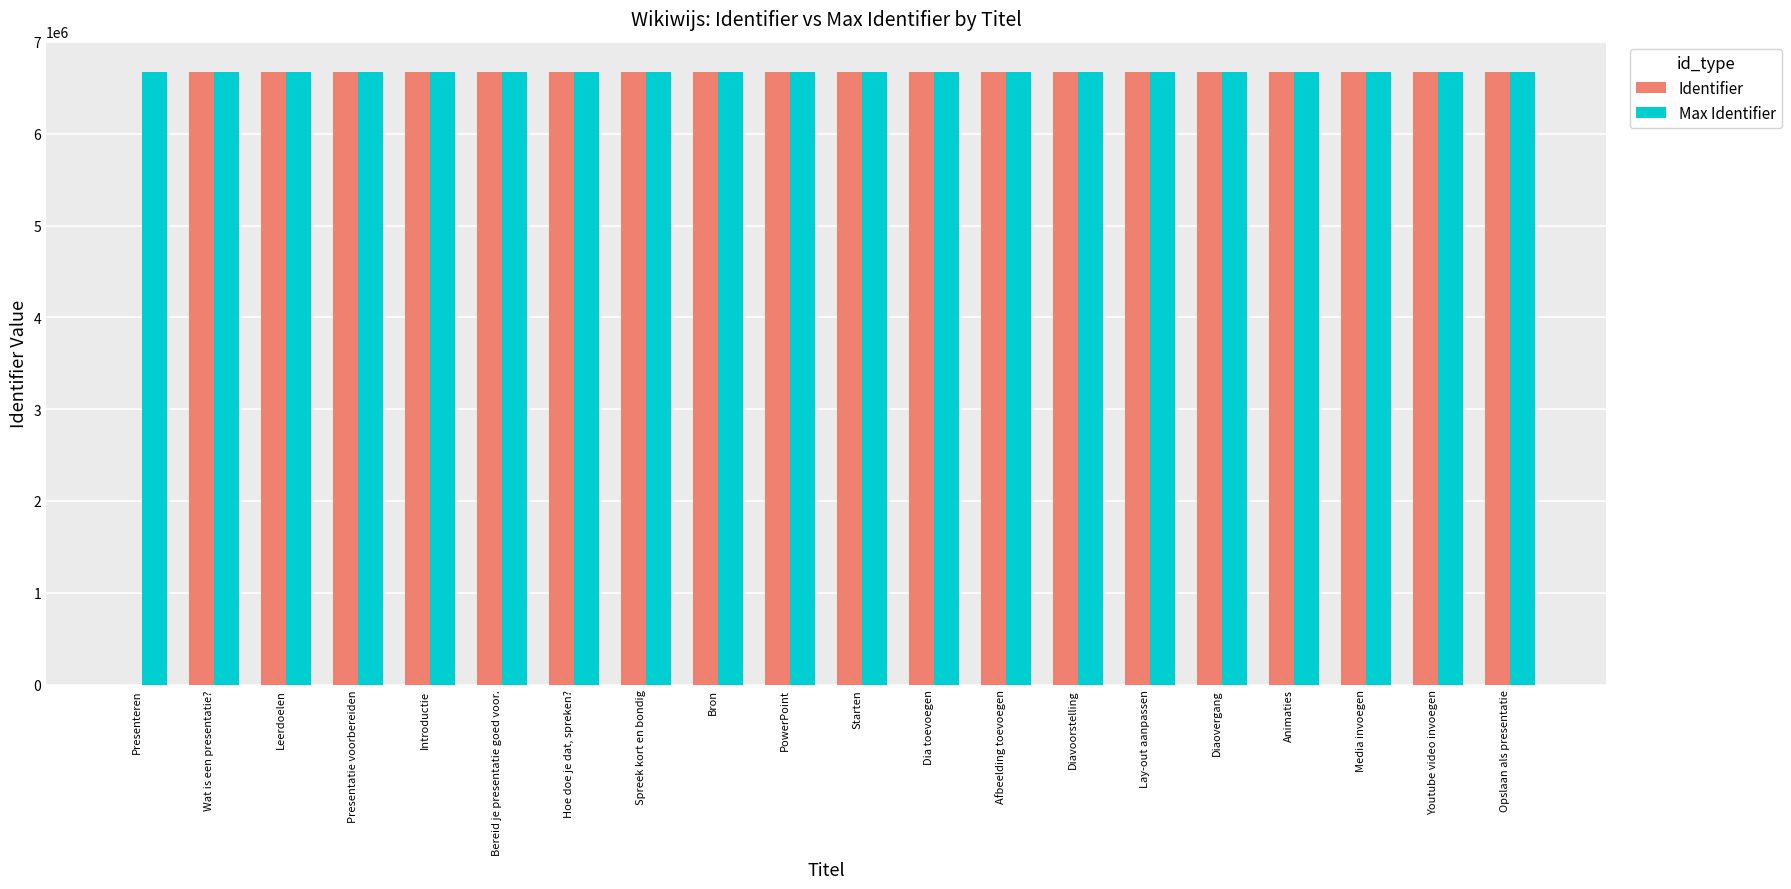

Are the bars horizontal?

No